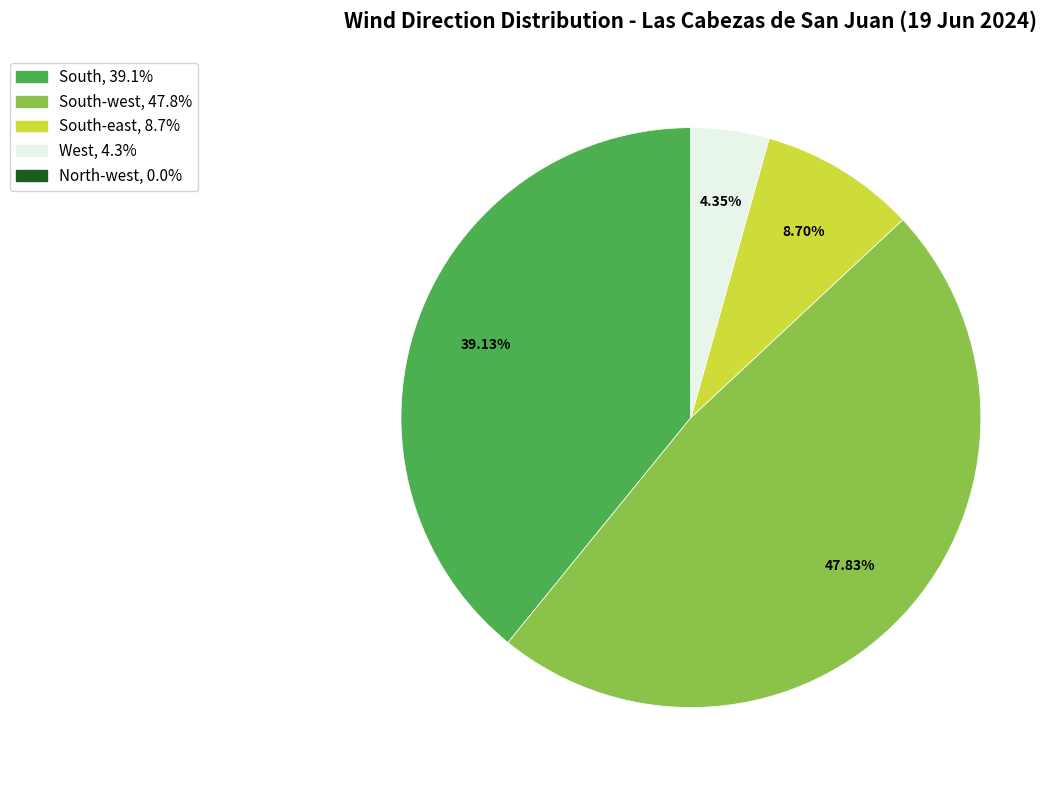

Is there any slice that represents more than half of the pie?

No